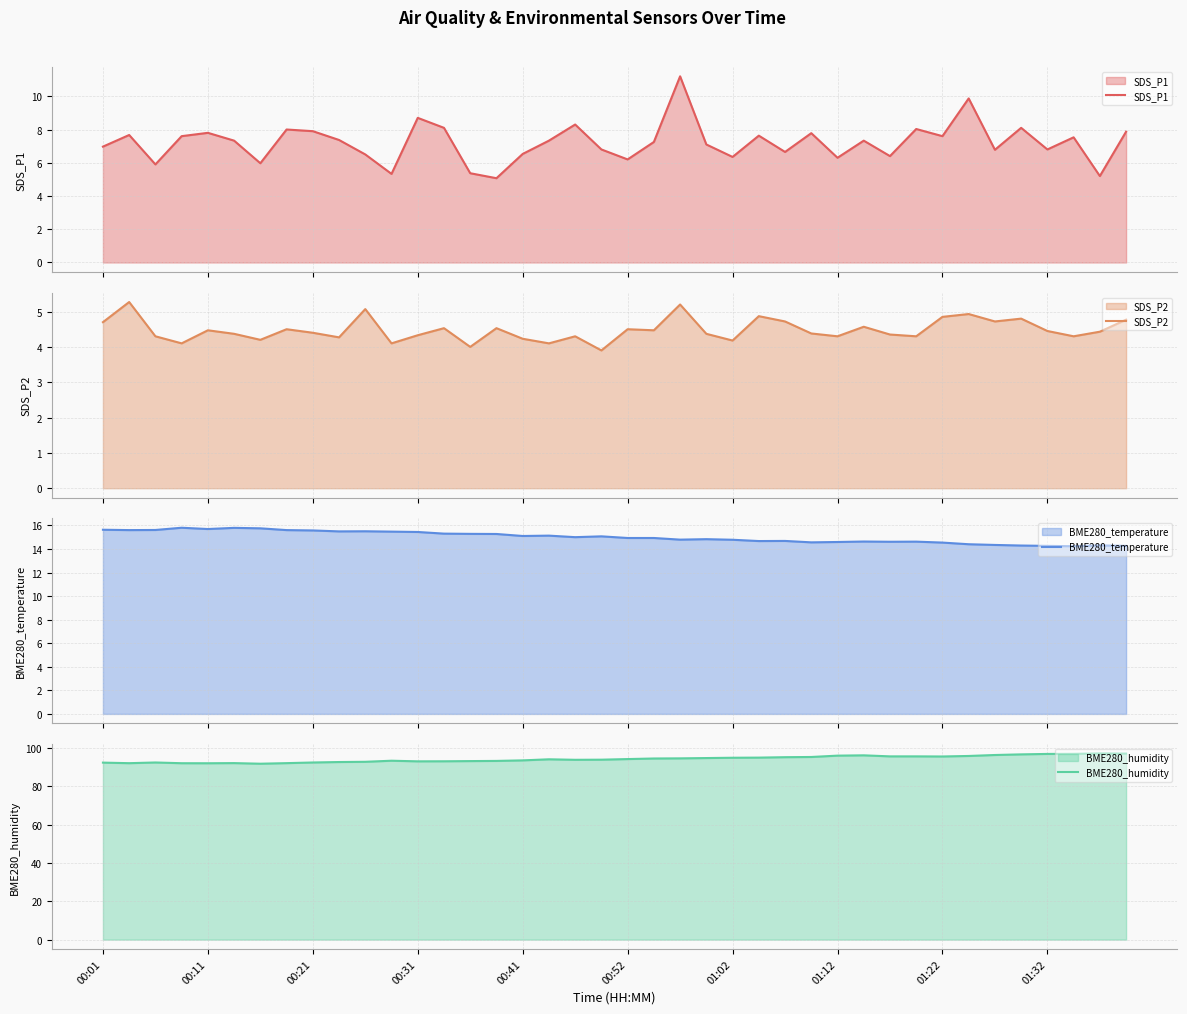

The value of BME280_humidity at 30 is 95.5. True or false?

True